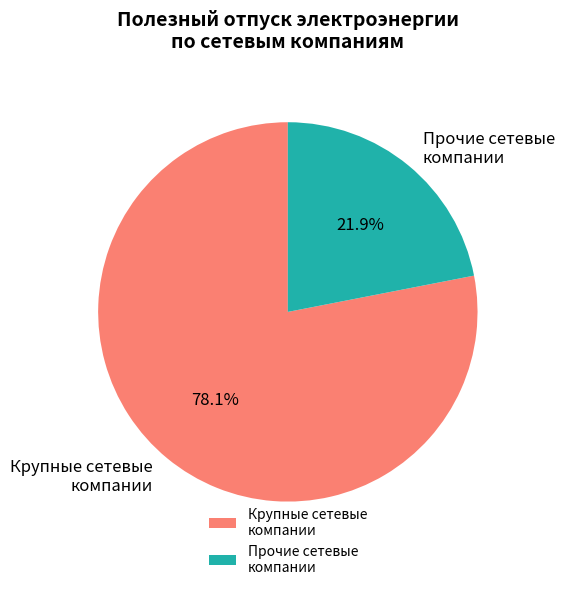

What portion of the pie excludes Крупные сетевые компании?

21.9%